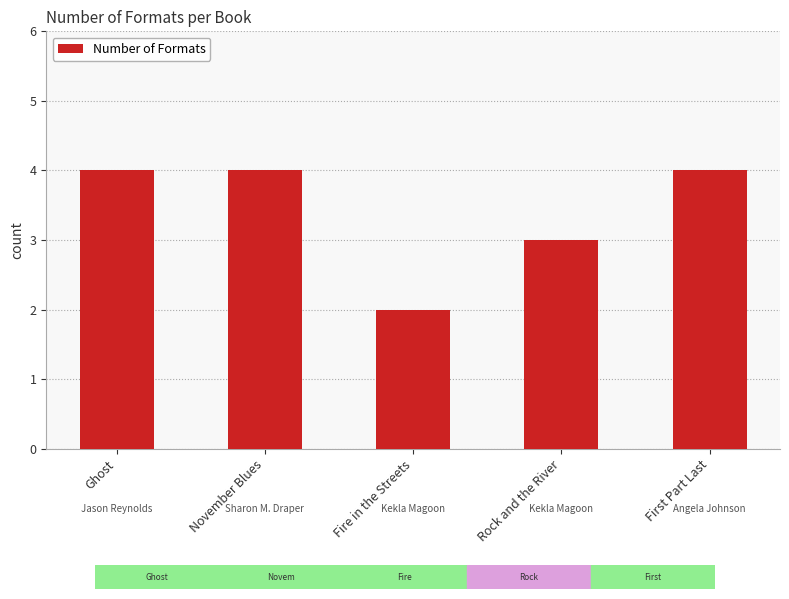

The chart shows a value of 5 at Rock and the River. True or false?

False